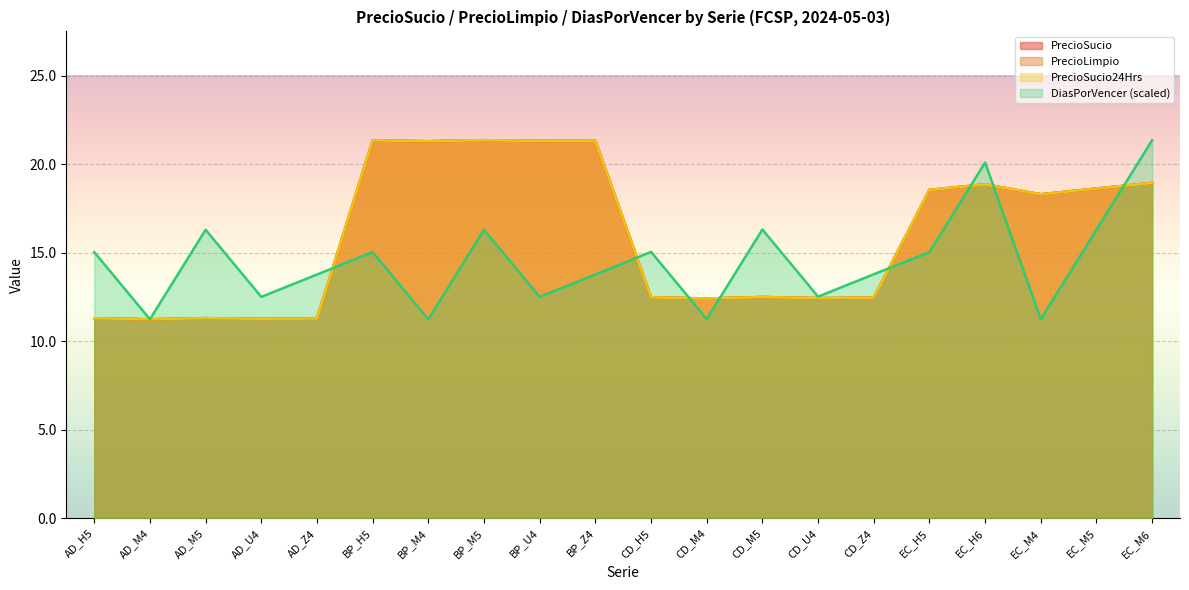

At how many categories does at least one series exceed 16?

12